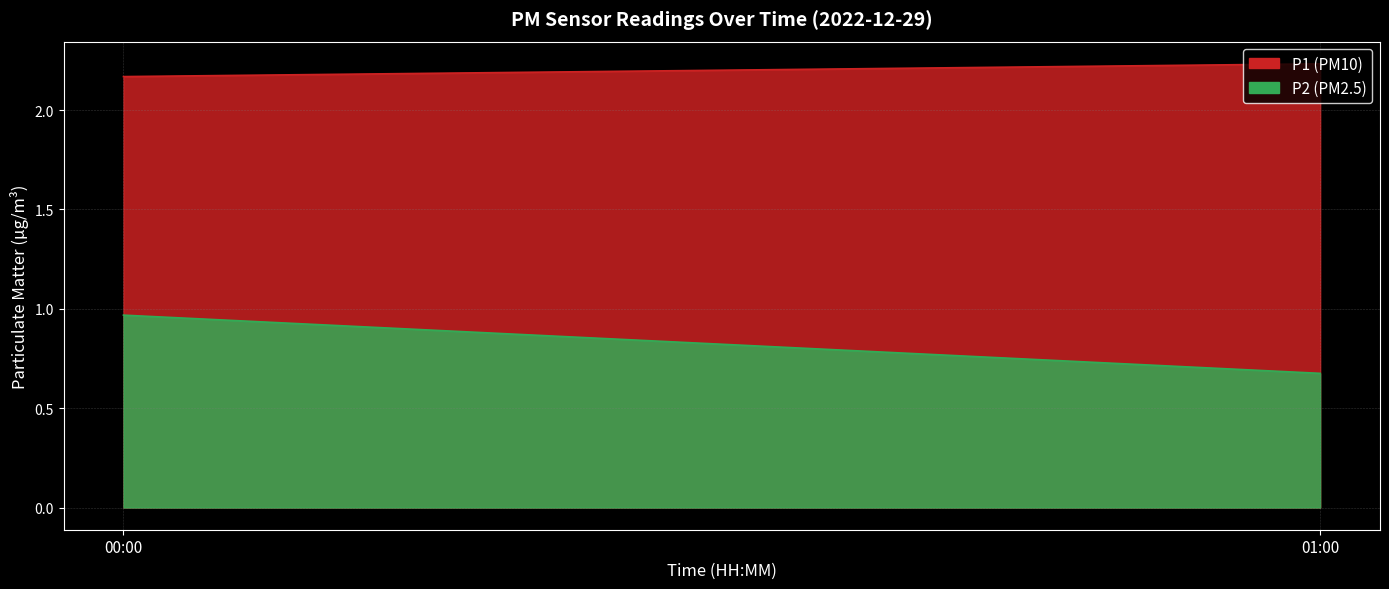

At which label does P2 first exceed 1?

00:00